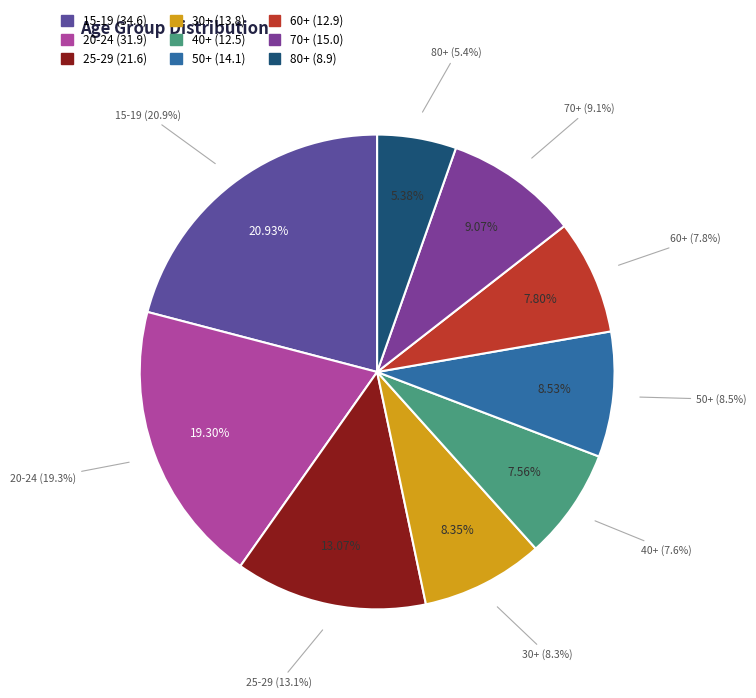

Which has a higher value, 40+ or 30+?

30+